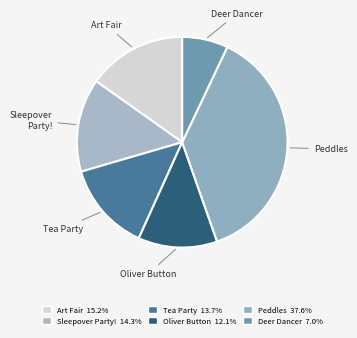

Rank the categories by value from lowest to highest.

Deer Dancer, Oliver Button Is a Sissy, Angelina Ballerina and the Tea Party, Sleepover Party!, Angelina Ballerina and the Art Fair, Peddles